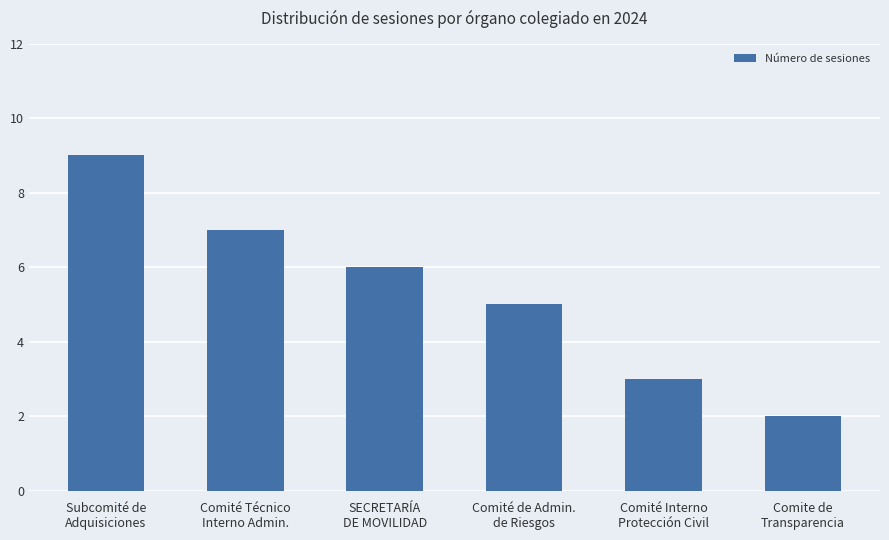

How many categories are shown in the chart?

6